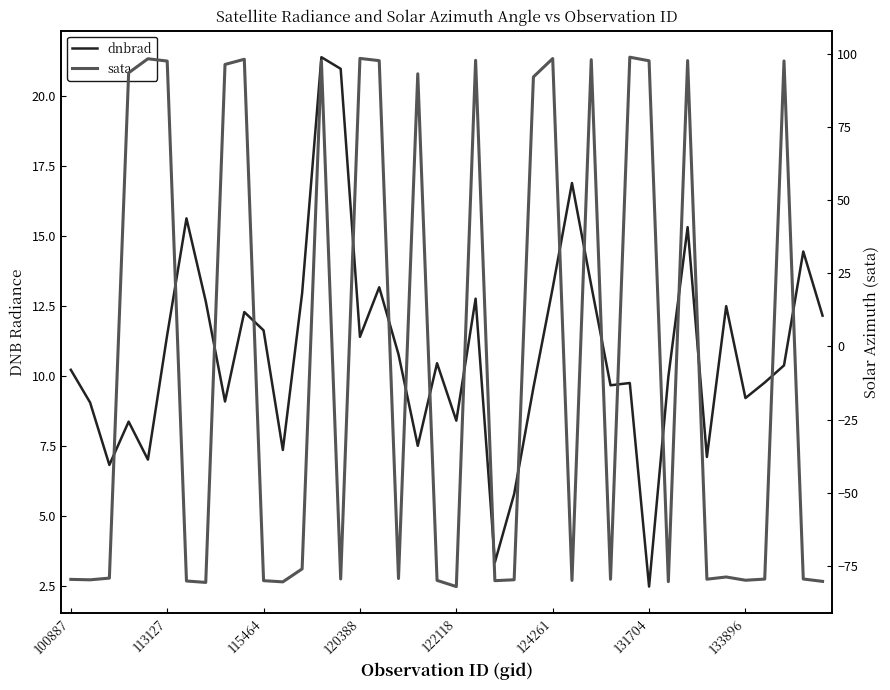

Where is sata nearest to the value 8?

12